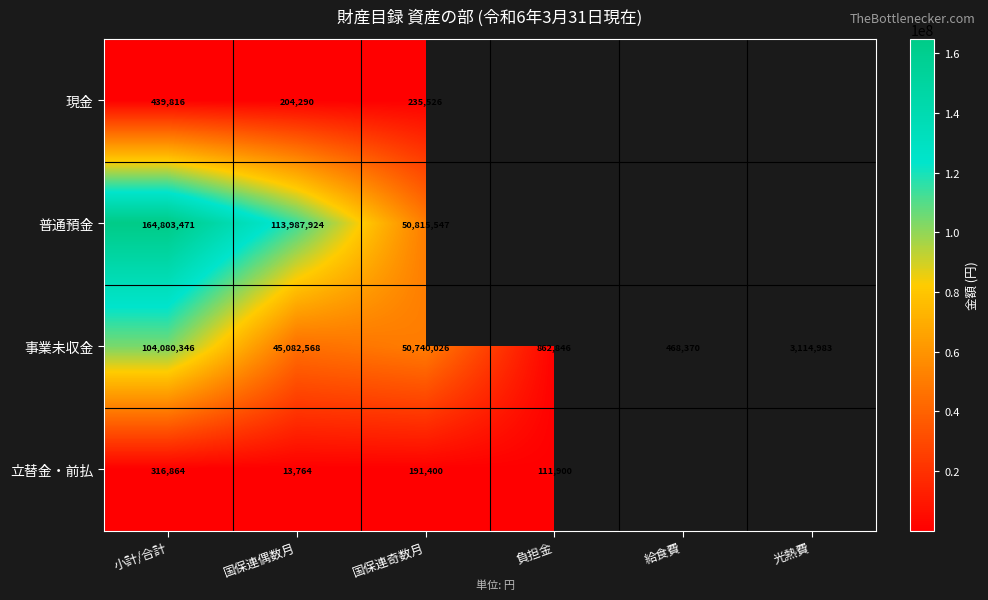

Where does the 事業未収金 series first go above 45082568?

小計/合計